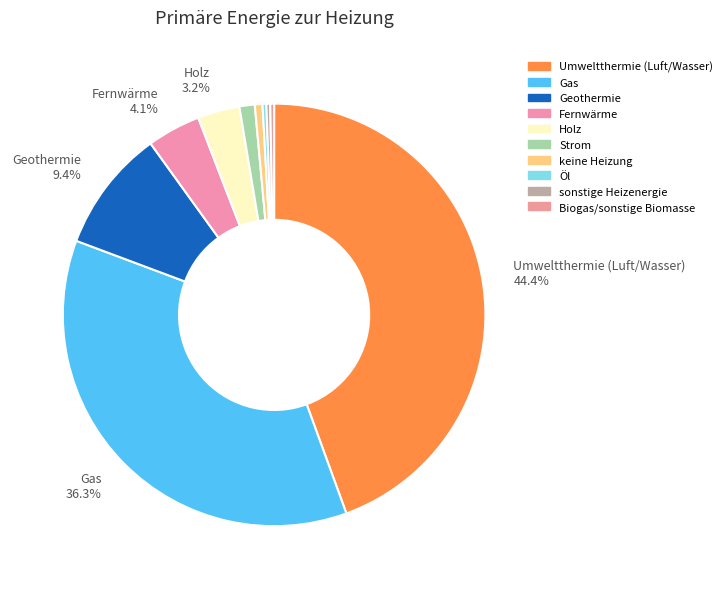

How many segments does this pie chart have?

10